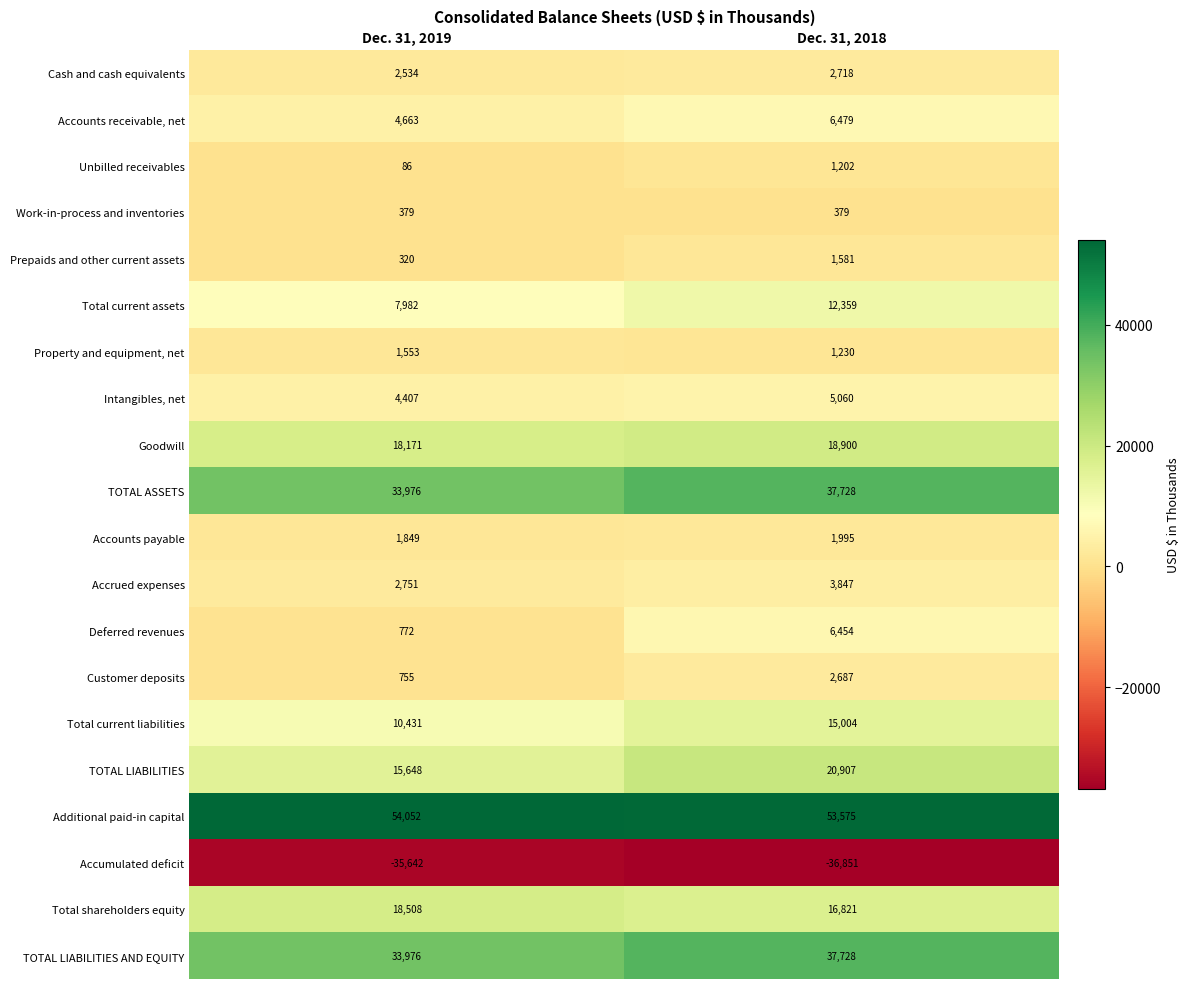

Which series changed the most between Dec. 31, 2019 and Dec. 31, 2018?

Deferred revenues